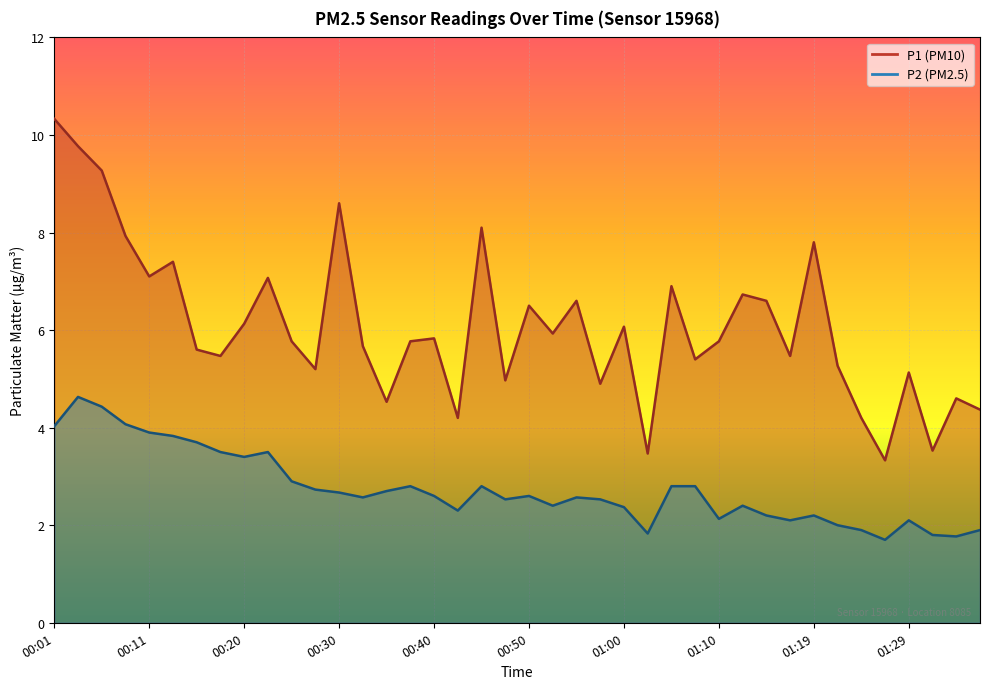

How many lines are shown in the chart?

2